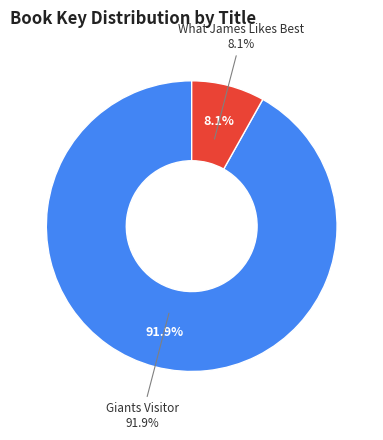

Is it true that What James Likes Best is 1% of the pie?

False